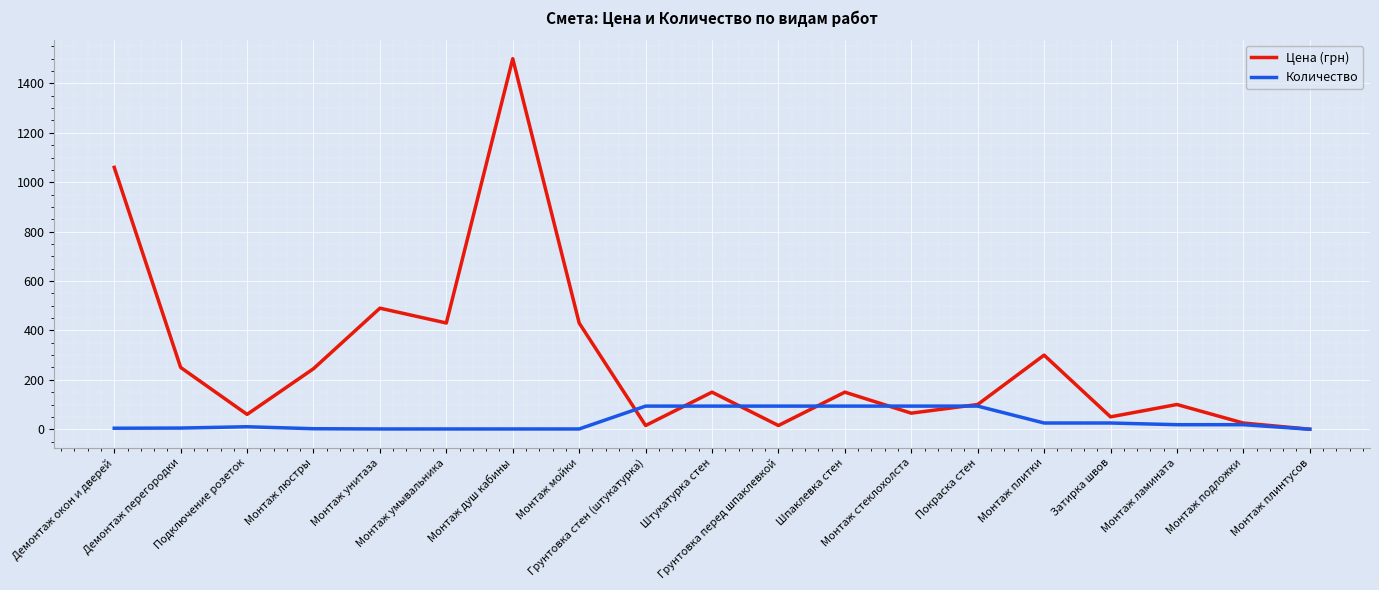

What is the total value across all series at Штукатурка стен?

243.6